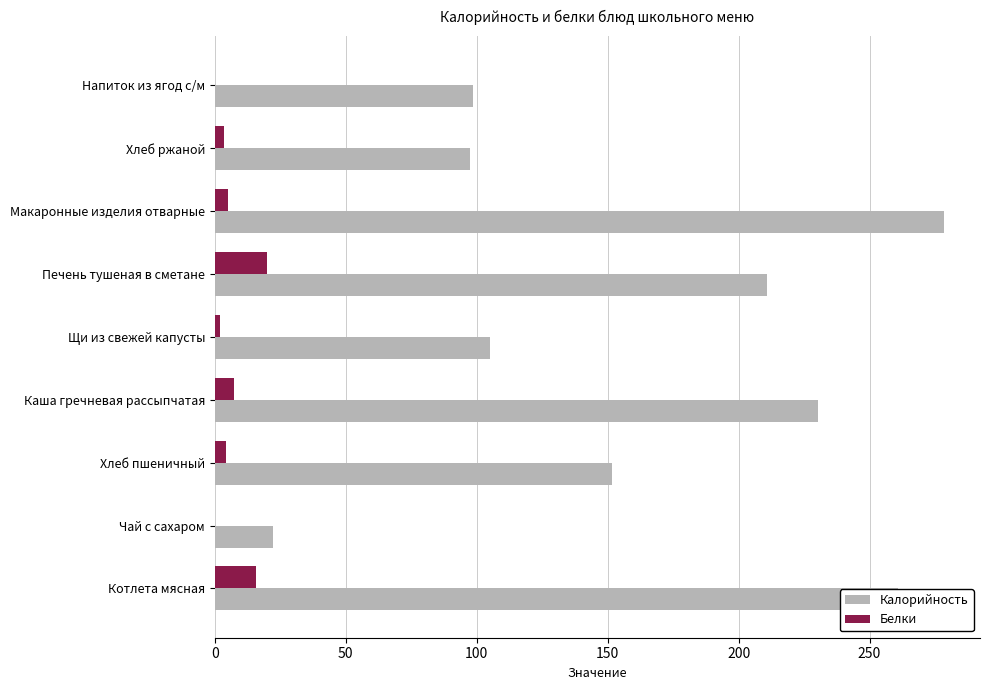

Which category has the highest value across all series?

Макаронные изделия отварные